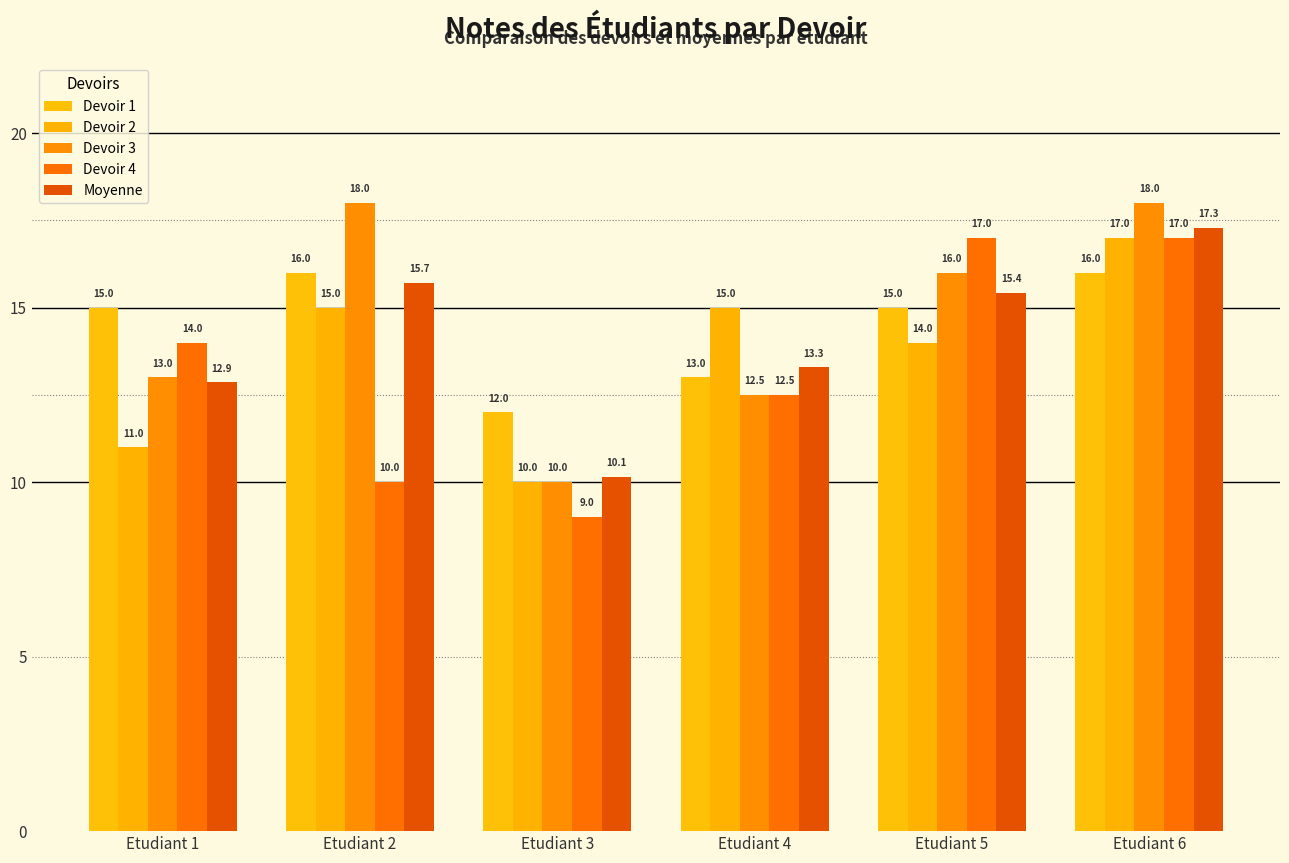

What are all the series names shown in the legend?

Devoir 1, Devoir 2, Devoir 3, Devoir 4, Moyenne